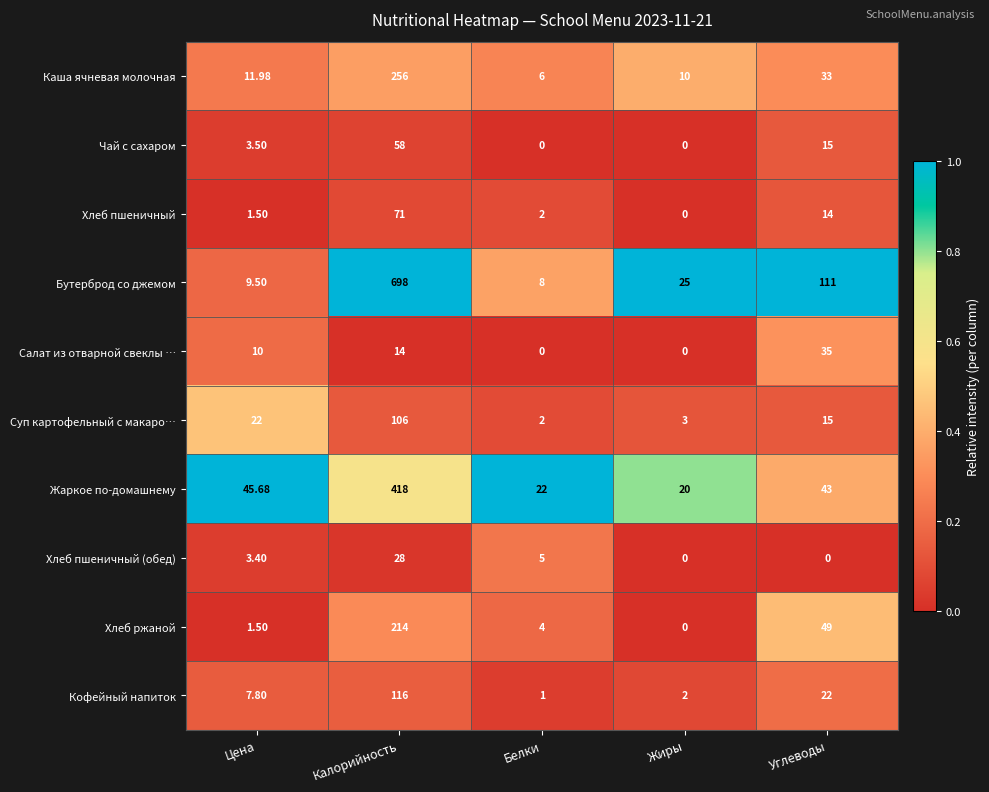

Which category has the highest value across all series?

Калорийность